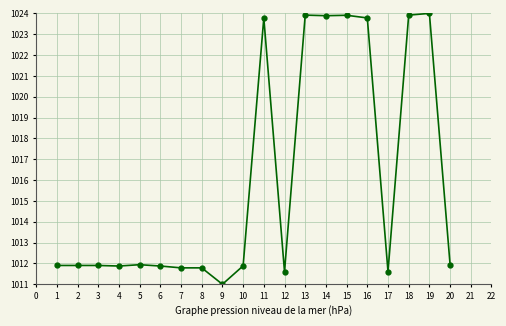

Reading right to left, what are all the values shown in this chart?

1011.9	1024.0	1023.9	1011.6	1023.8	1023.9	1023.9	1023.9	1011.6	1023.8	1011.9	1011.0	1011.8	1011.8	1011.9	1011.9	1011.9	1011.9	1011.9	1011.9